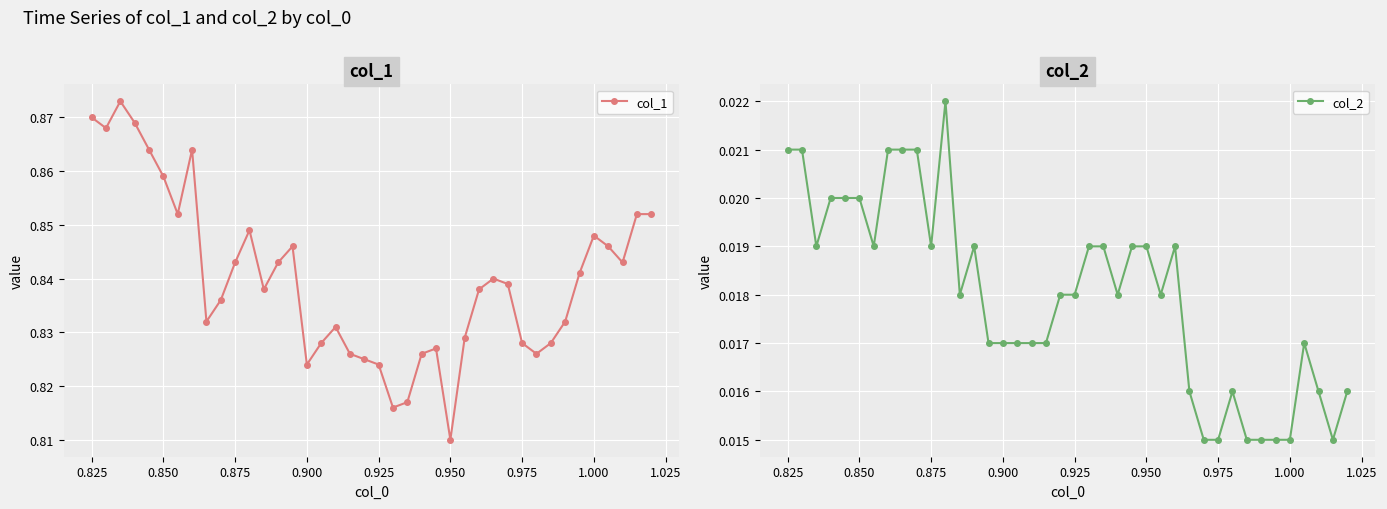

How many col_1 values are between 0 and 1?

40